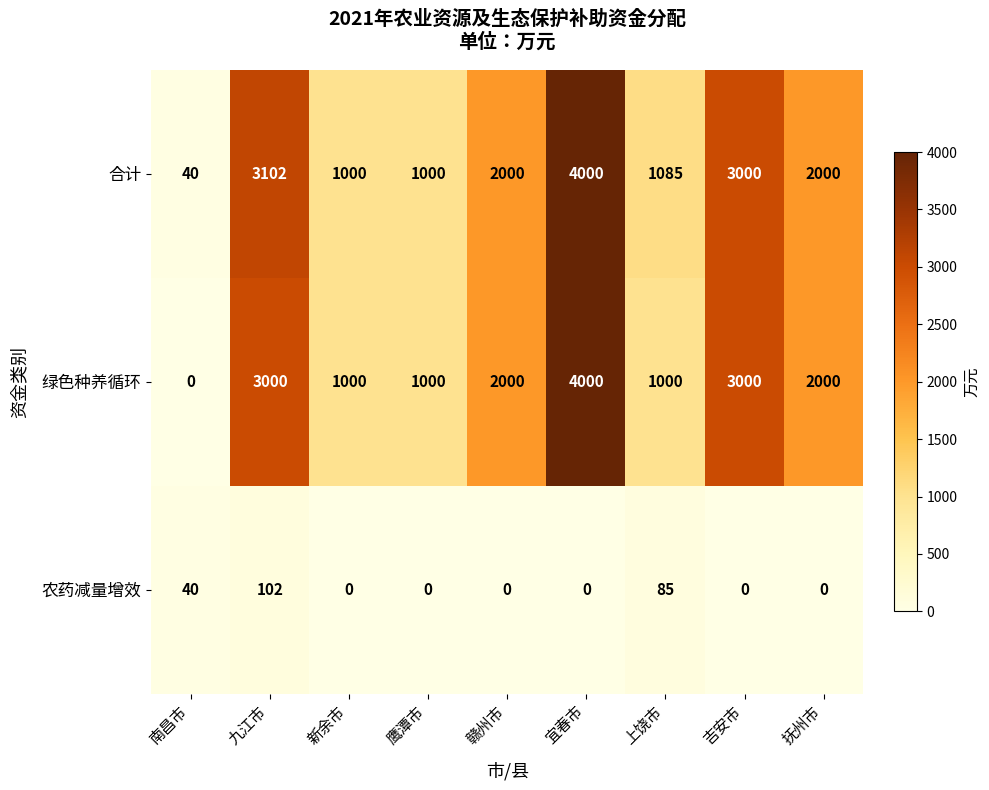

The 绿色种养循环 series shows 3000 at 吉安市. True or false?

True